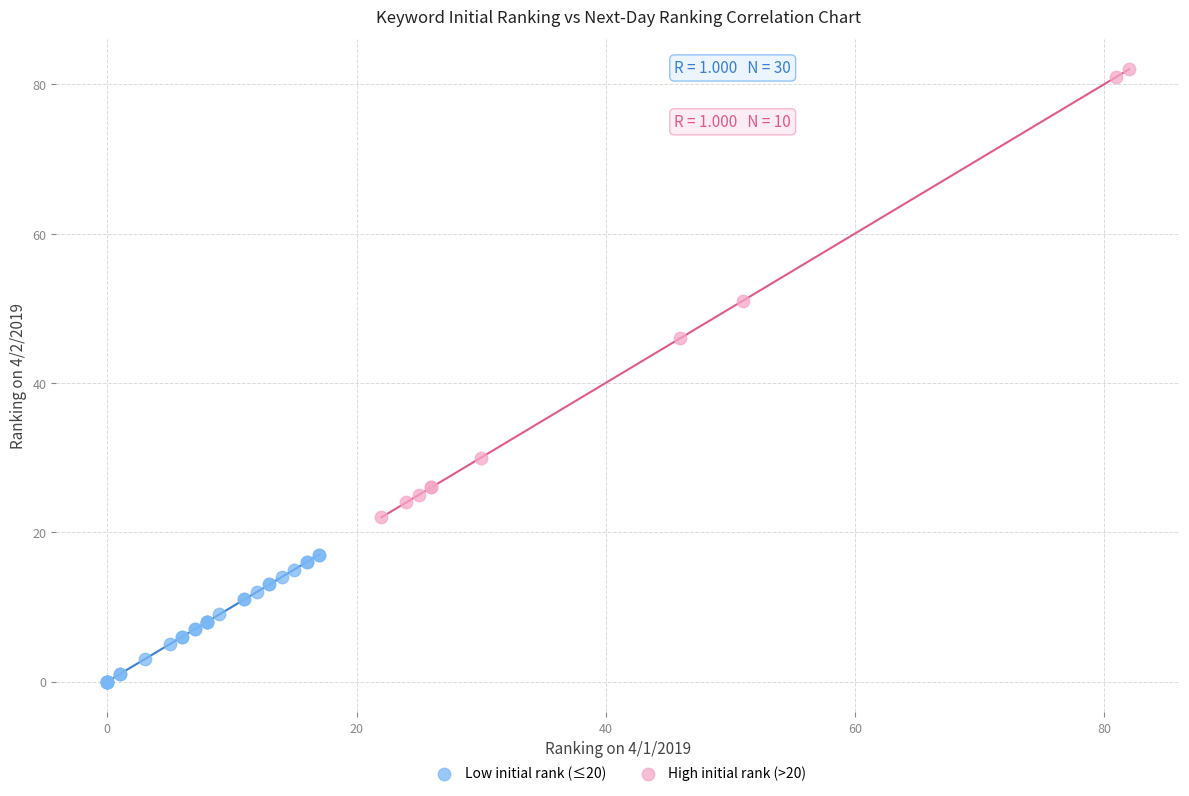

Which series has the widest spread of Y values?

High initial rank (>20)